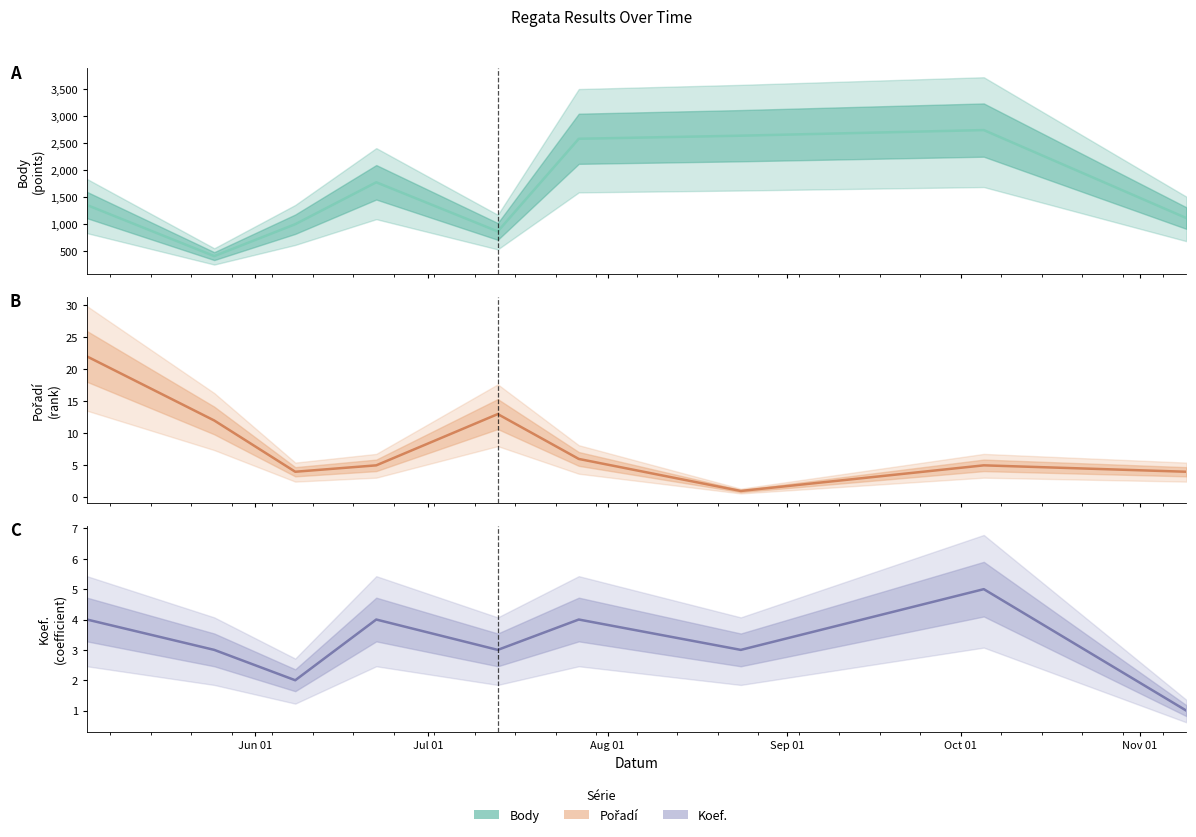

At which label is Pořadí closest to 11?

Jul 01